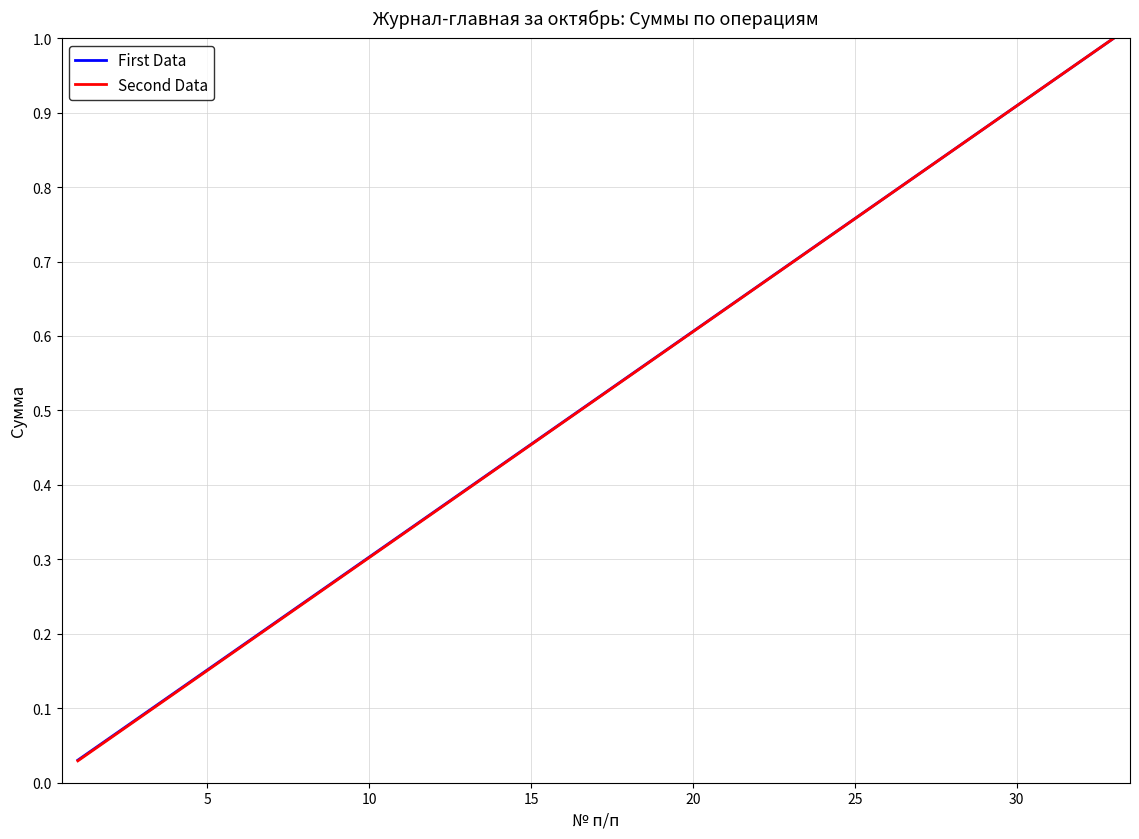

Count the number of data series in this chart.

2